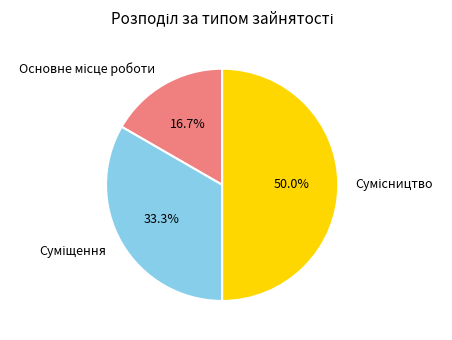

To the nearest percent, what is the combined percentage of Суміщення and Сумісництво?

83%